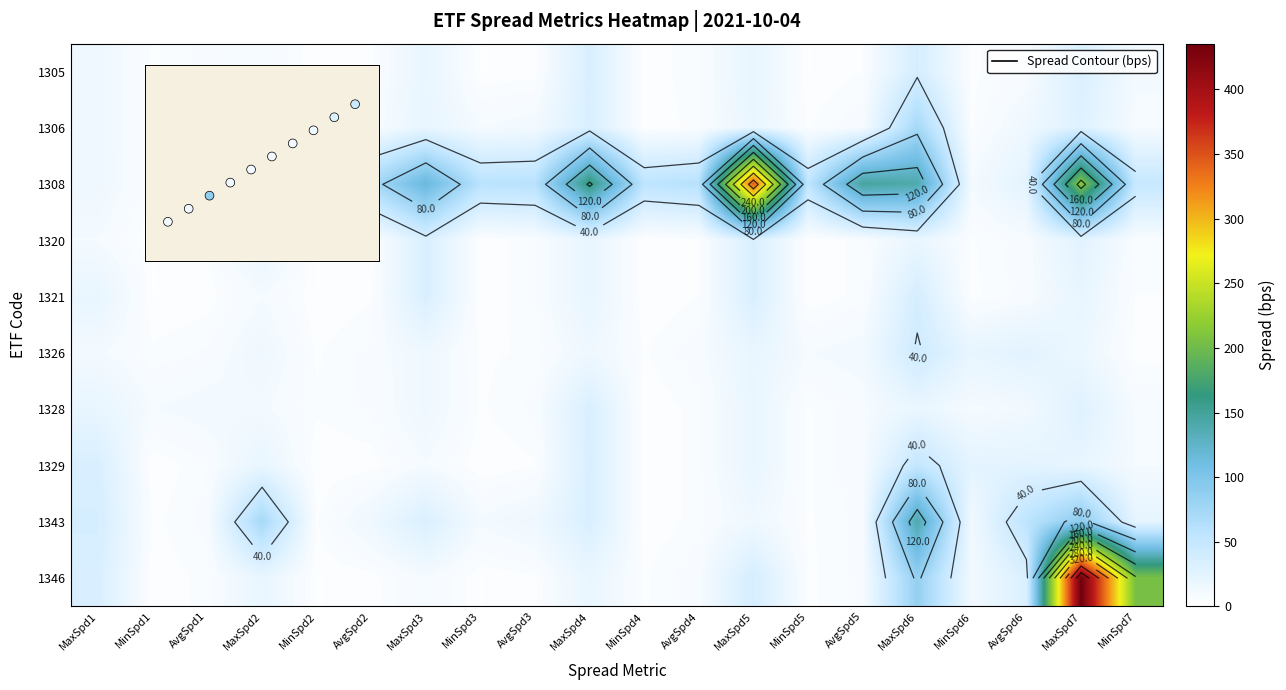

The 1328 series shows 31.3 at MaxSpd5. True or false?

False